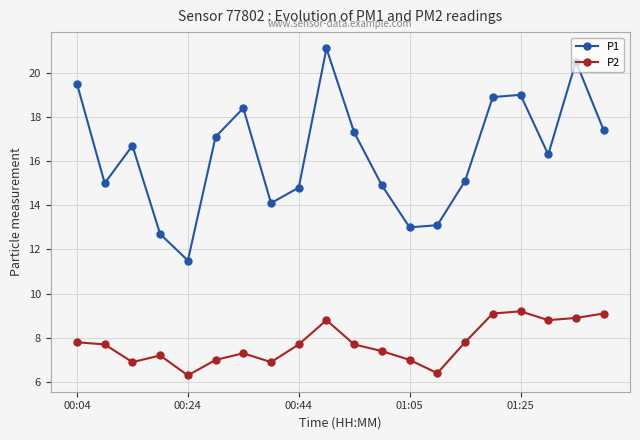

True or false: P2 and P1 cross at least once.

False